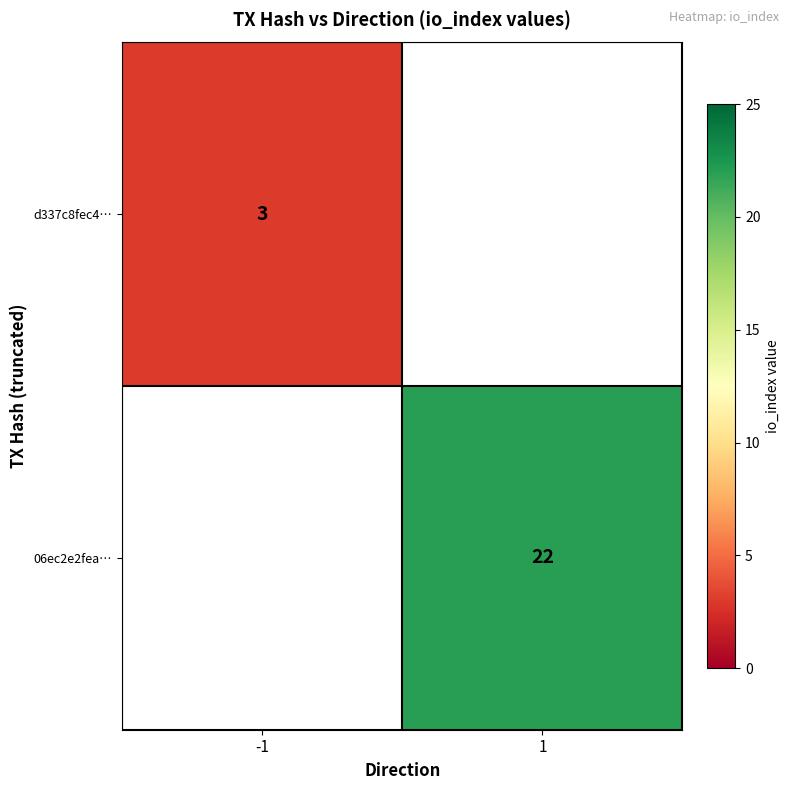

Is it true that d337c8fec4… equals 3 at -1?

True